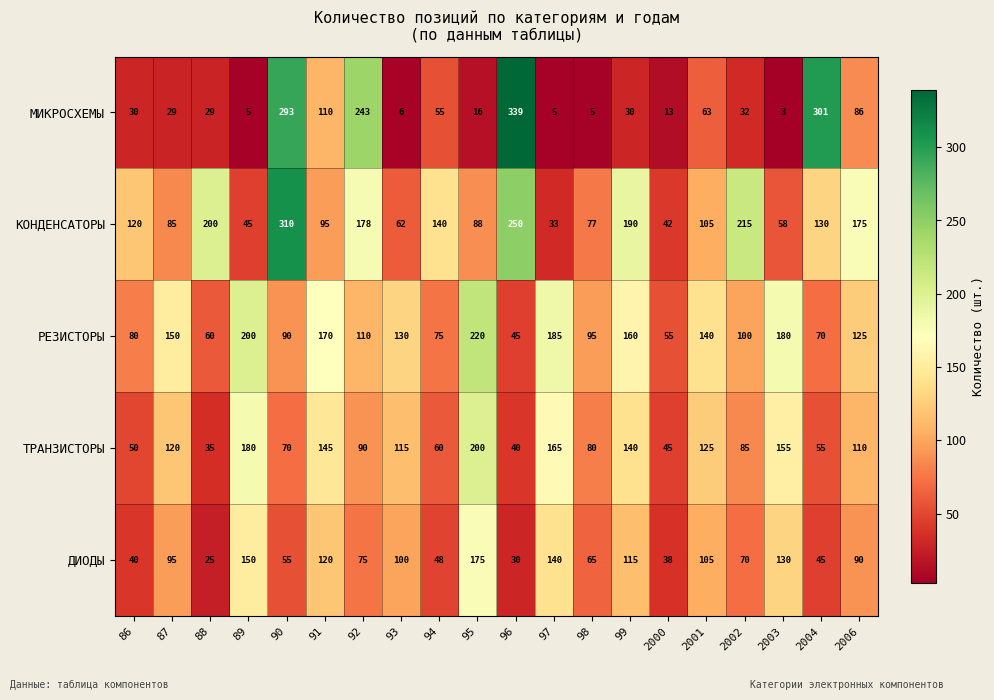

What is the average value of the КОНДЕНСАТОРЫ series?

130